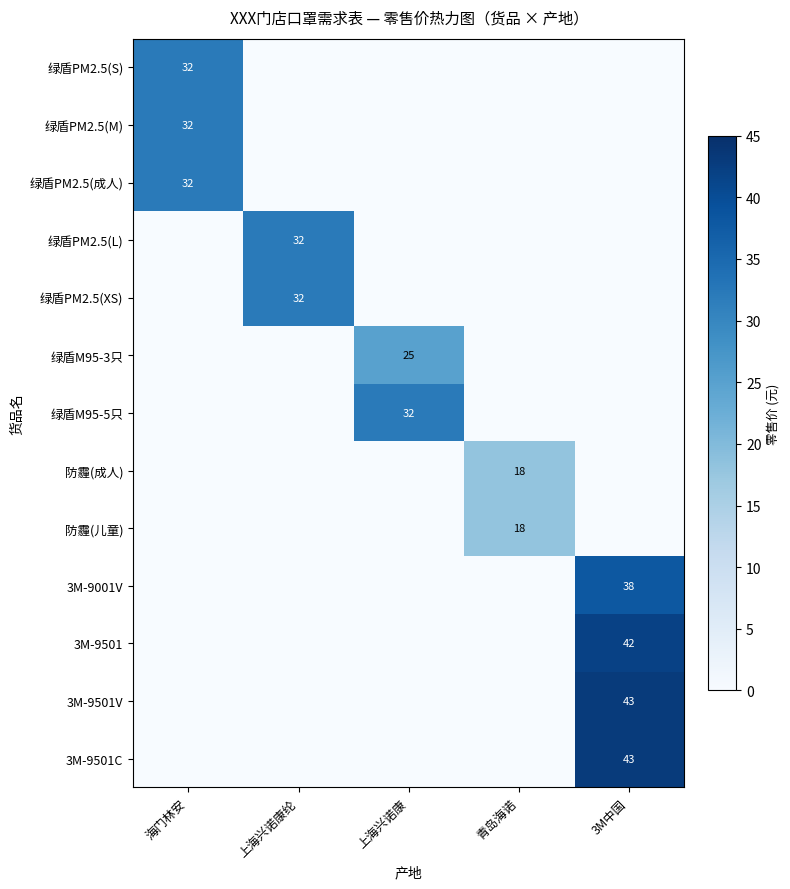

Which series has the largest total across all categories?

3M-9501V